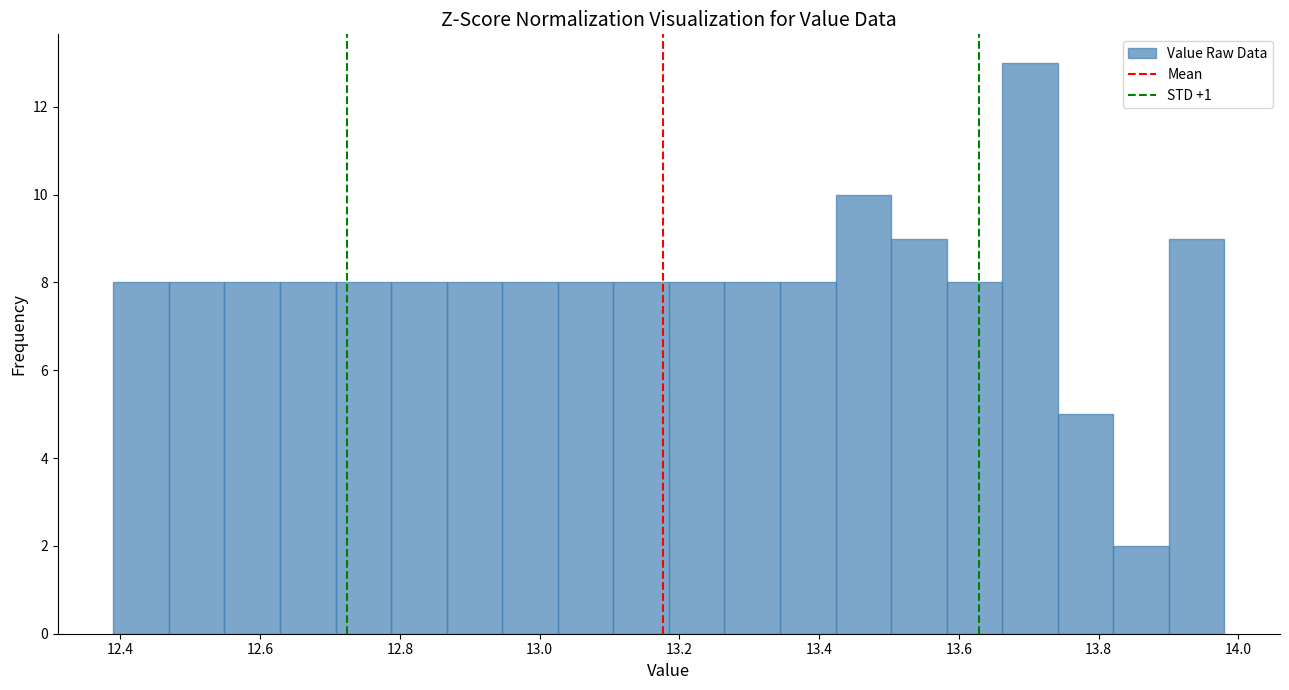

Around what value on the x-axis is the tallest bar? Give the approximate position of its centre, as read against the axis.

13.70